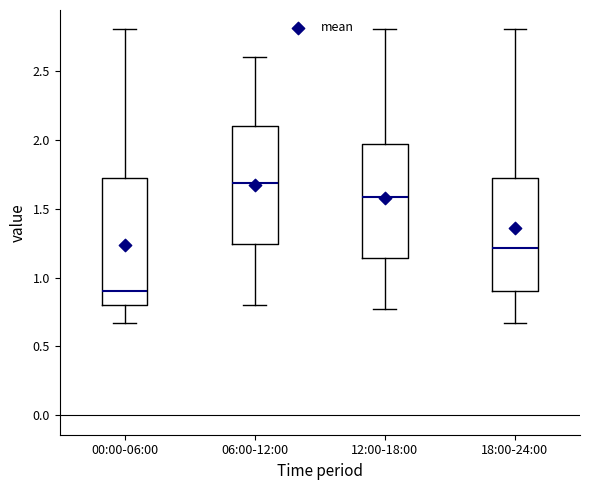

Where does the lower whisker of the box for 18:00-24:00 end on the y-axis? The values are not printed on the chart, so give them approximately, as read against the axis.

0.65